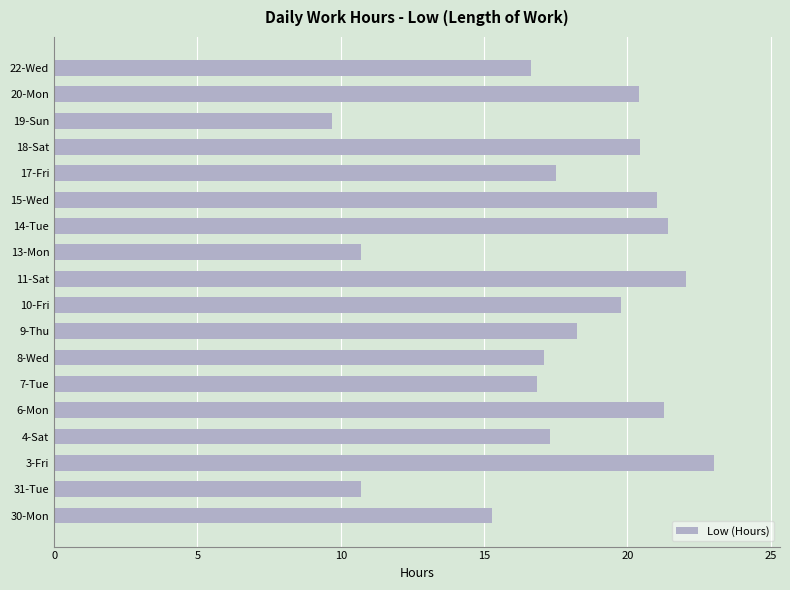

Reading bottom to top, extract all data points from this chart.

30-Mon=15.3	31-Tue=10.7	3-Fri=23.0	4-Sat=17.3	6-Mon=21.3	7-Tue=16.9	8-Wed=17.1	9-Thu=18.2	10-Fri=19.8	11-Sat=22.1	13-Mon=10.7	14-Tue=21.4	15-Wed=21.0	17-Fri=17.5	18-Sat=20.4	19-Sun=9.7	20-Mon=20.4	22-Wed=16.6